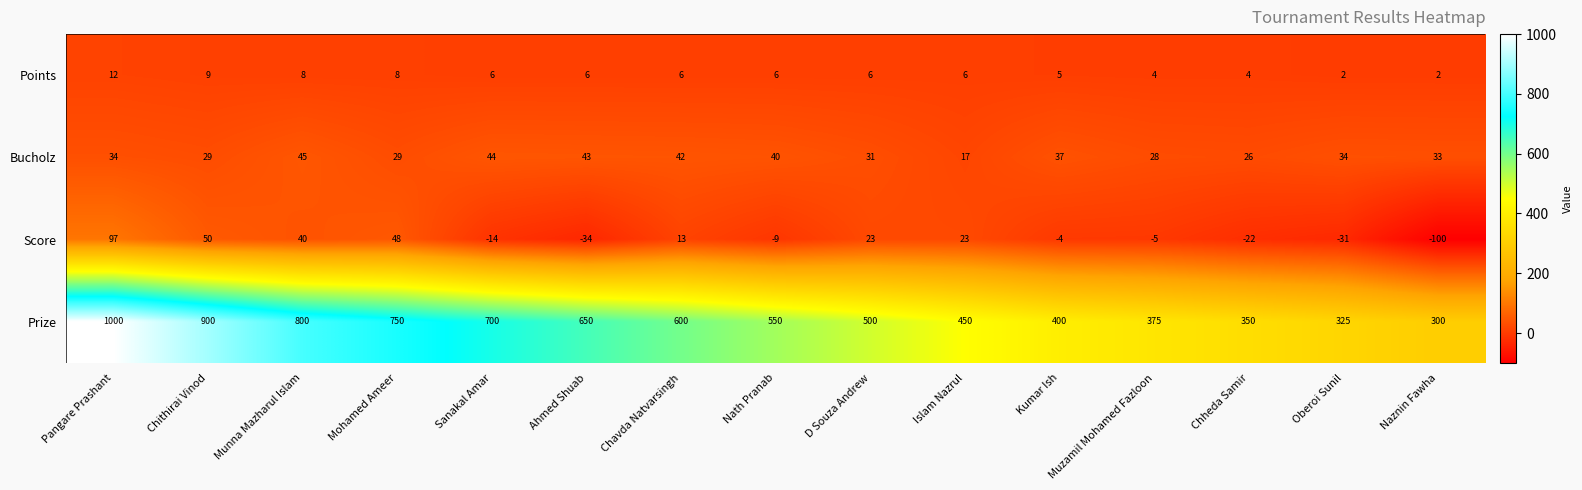

How many data points does each series have?

15